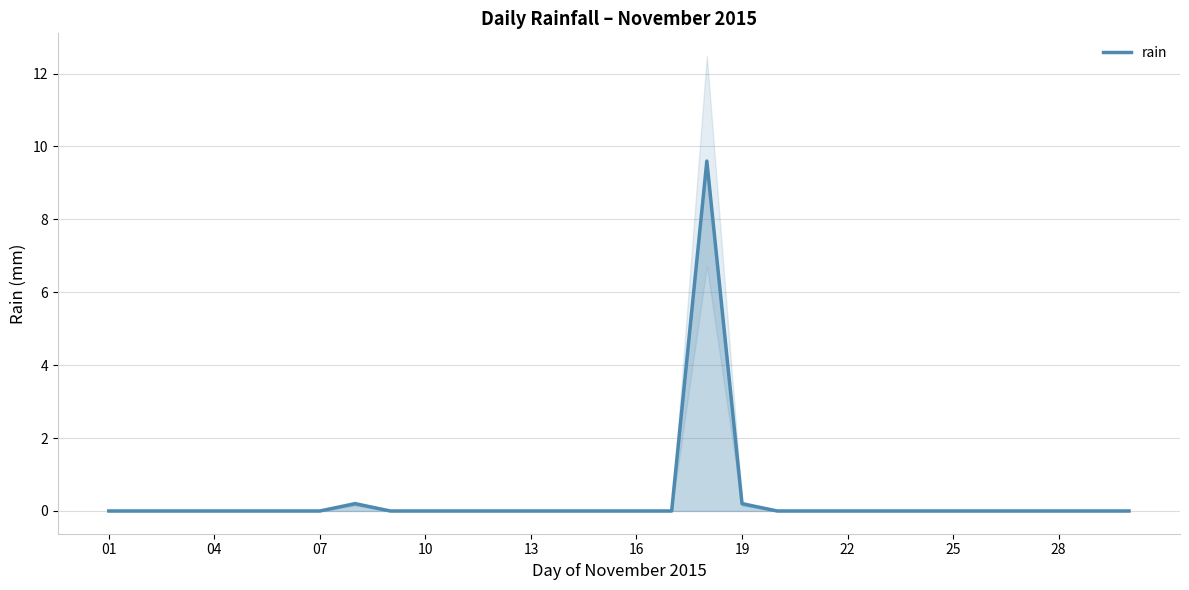

How many data points are above 0?

3